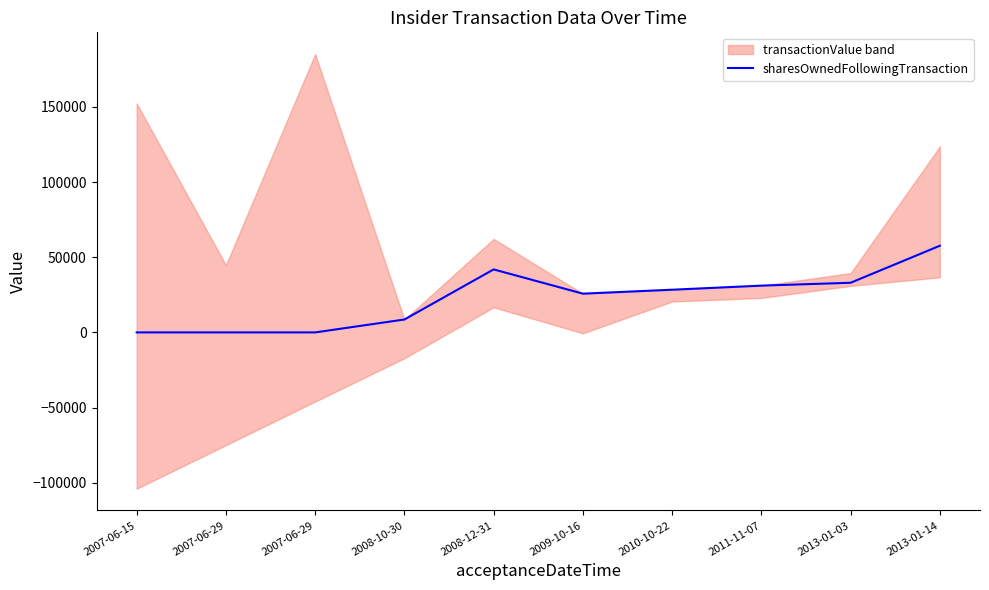

Where does the data first go above 28403?

2008-12-31